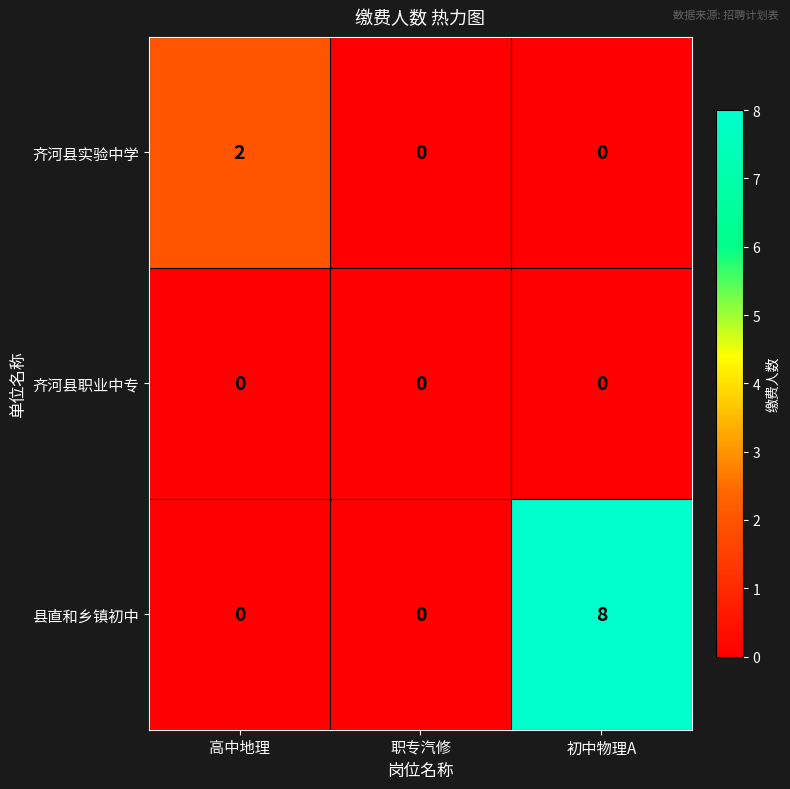

What is the spread (max minus min) of values at 高中地理?

2